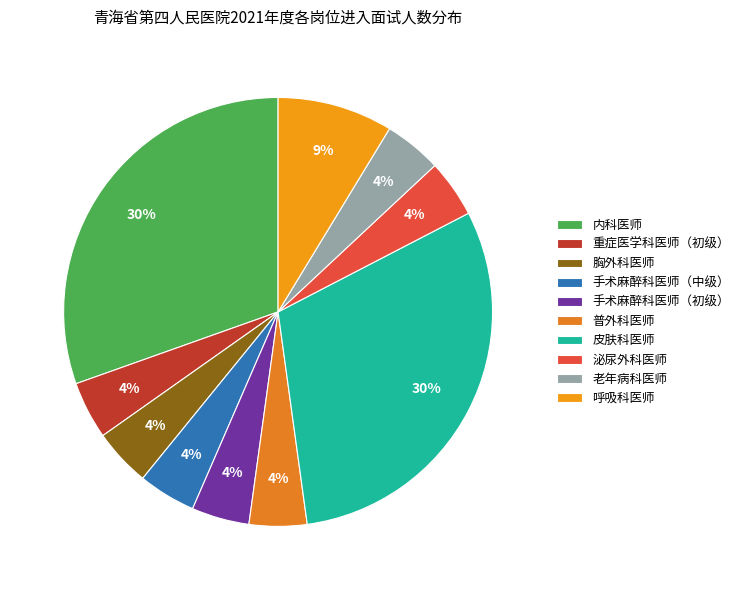

What is the largest slice in the pie chart?

内科医师